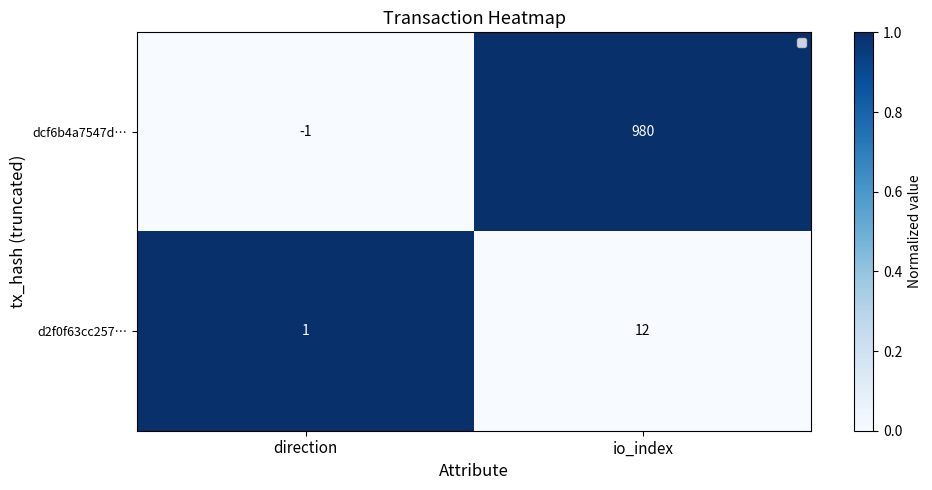

Is it true that dcf6b4a7547d… equals -1 at direction?

True